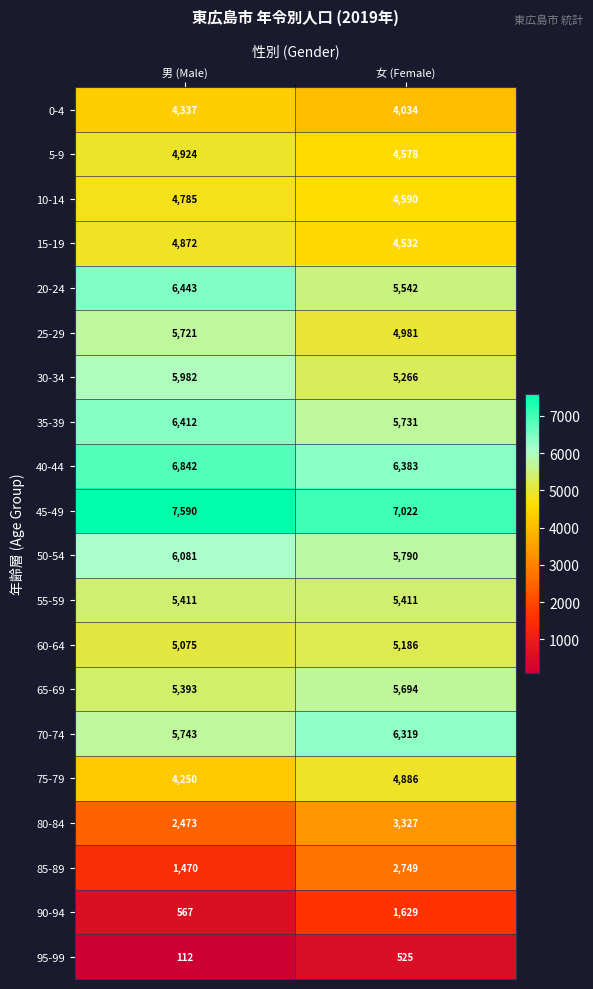

What is the sum of all 70-74 values?

12062